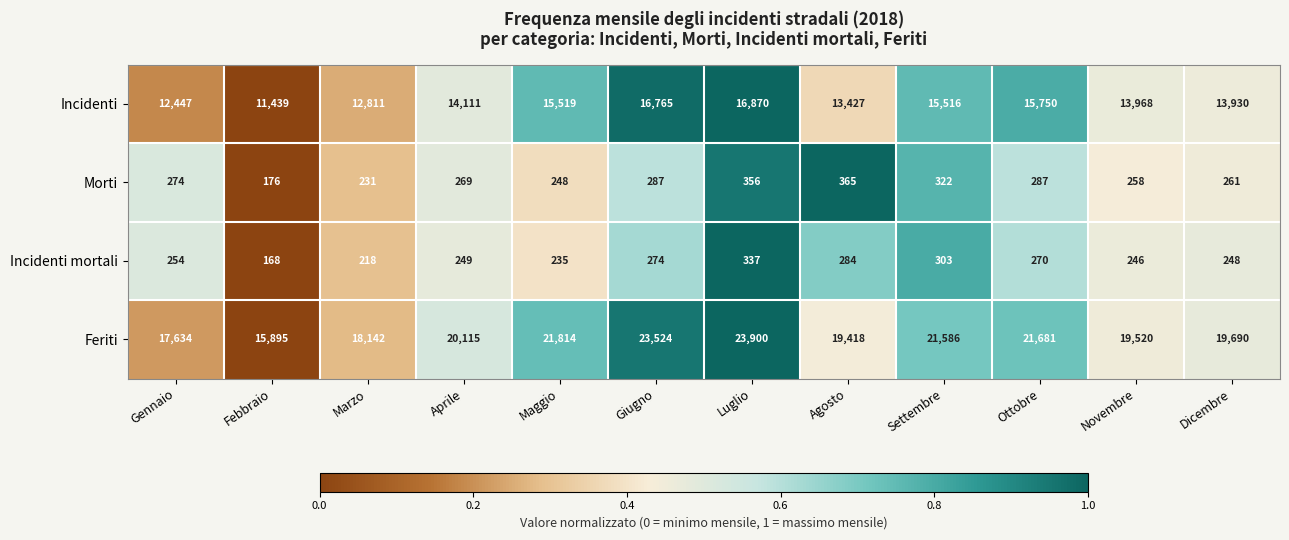

Which category has the lowest value across all series?

Febbraio